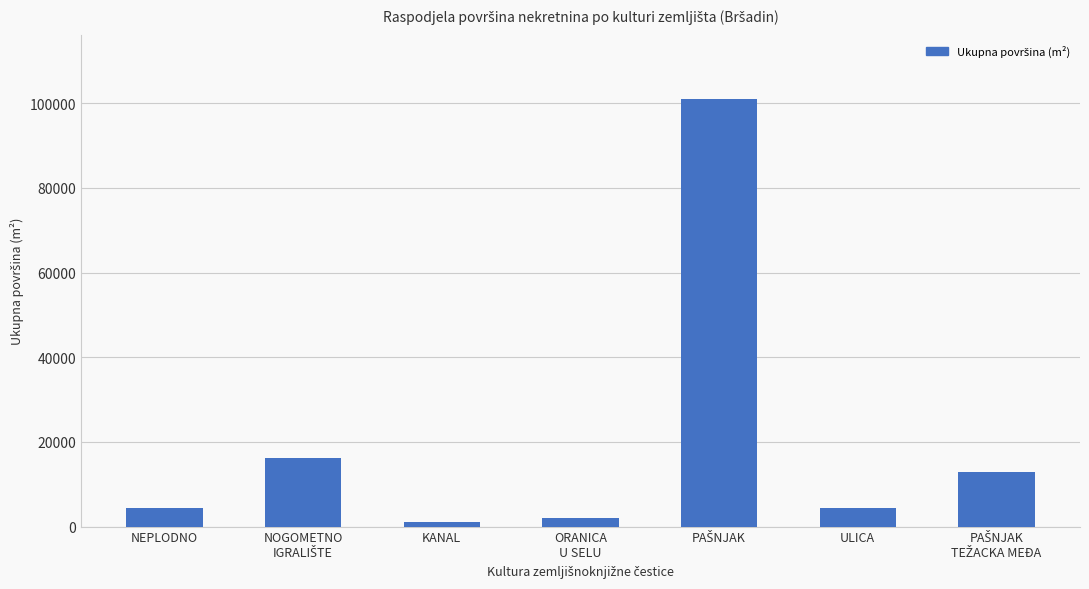

Read the value at ULICA.

4487